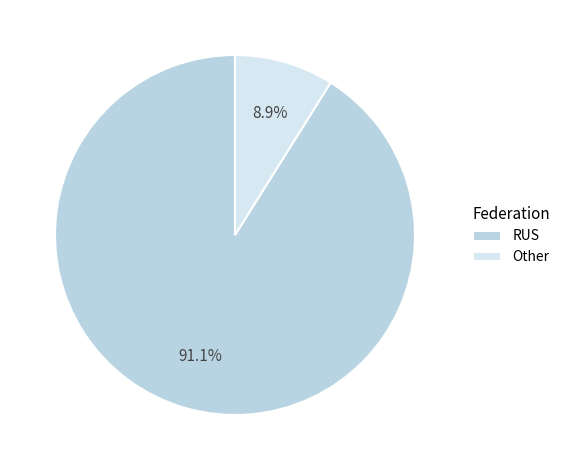

Does RUS represent more than half of the total?

Yes